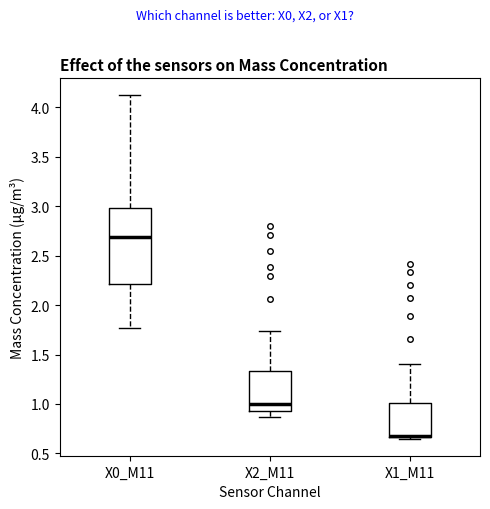

Reading left to right, read every box against the y-axis: the position of its median line, the range the box covers, and the ends of its whiskers. The values are not printed on the chart, so give them approximately, as read against the axis.

X0_M11: median 2.70, box 2.20 to 3.00, whiskers 1.75 to 4.10
X2_M11: median 1.00, box 0.95 to 1.35, whiskers 0.85 to 1.75
X1_M11: median 0.70 (drawn on the box's lower edge), box 0.65 to 1.00, whiskers 0.65 (just below the box's lower edge) to 1.40